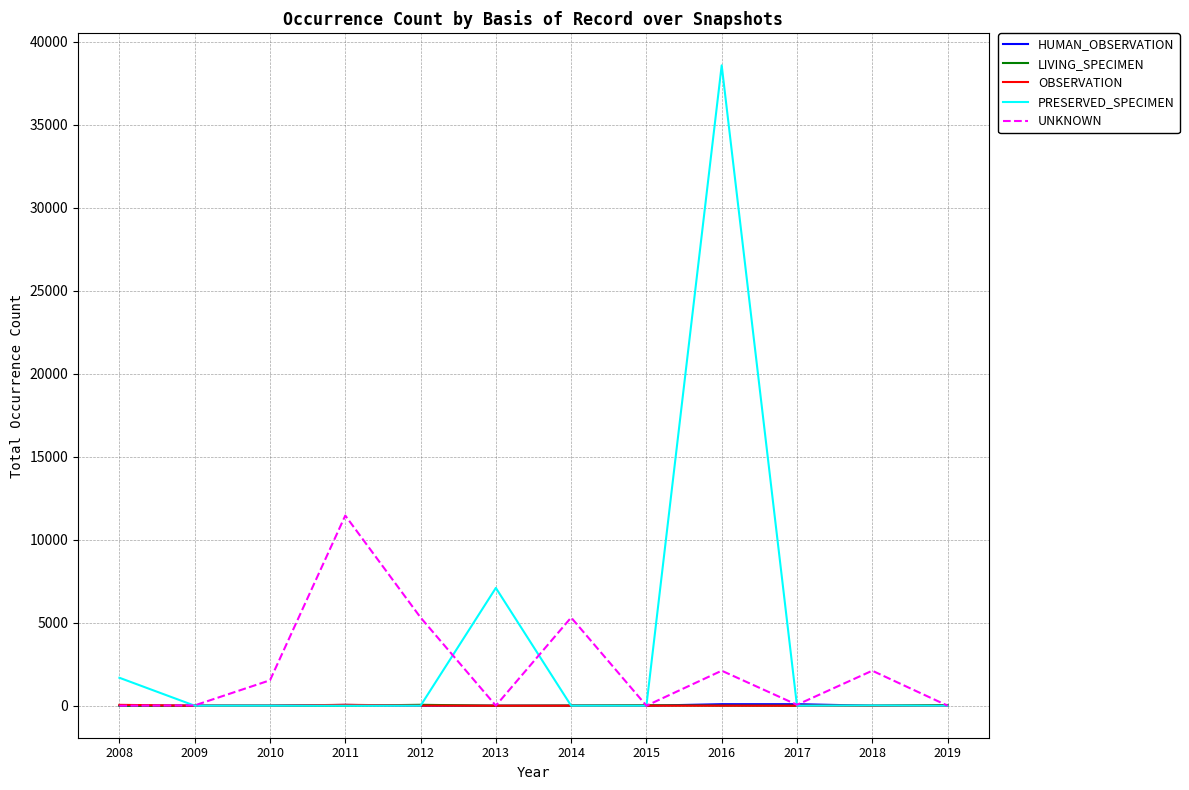

Which series has the widest spread of values?

PRESERVED_SPECIMEN